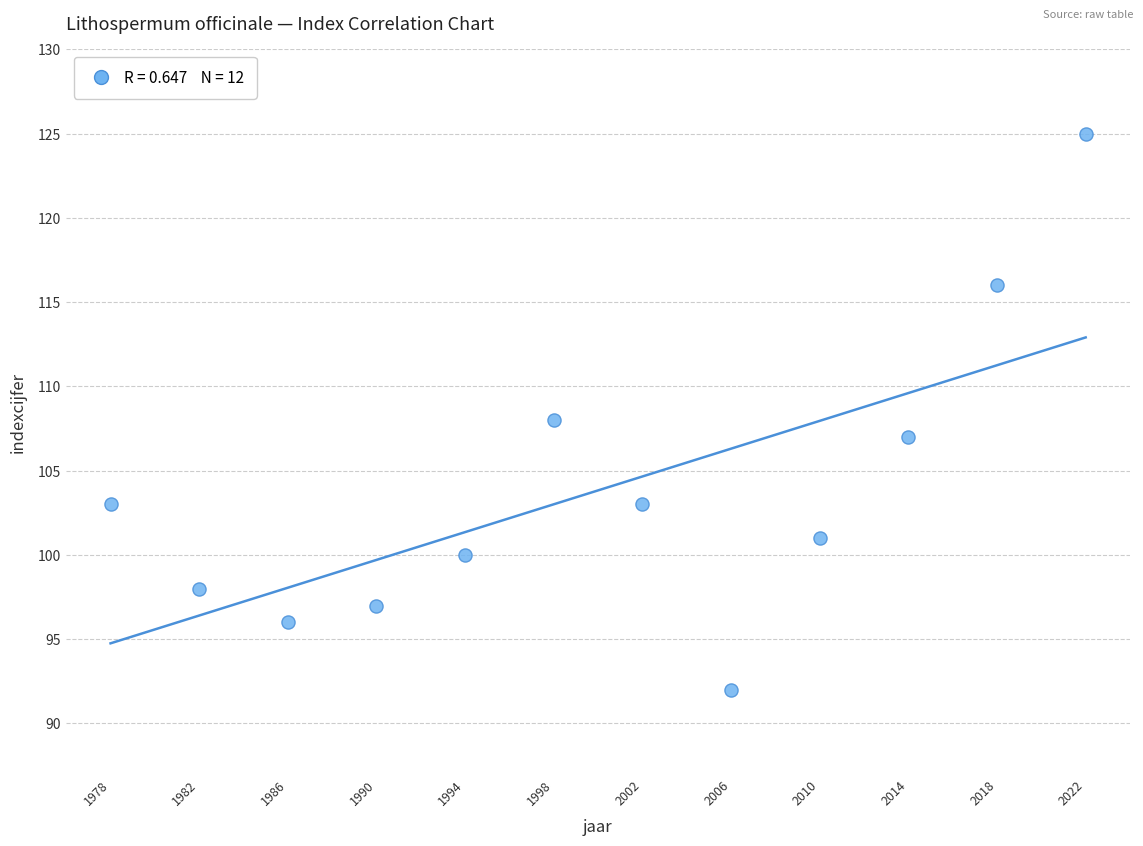

What is the range of X values (max minus min)?

44